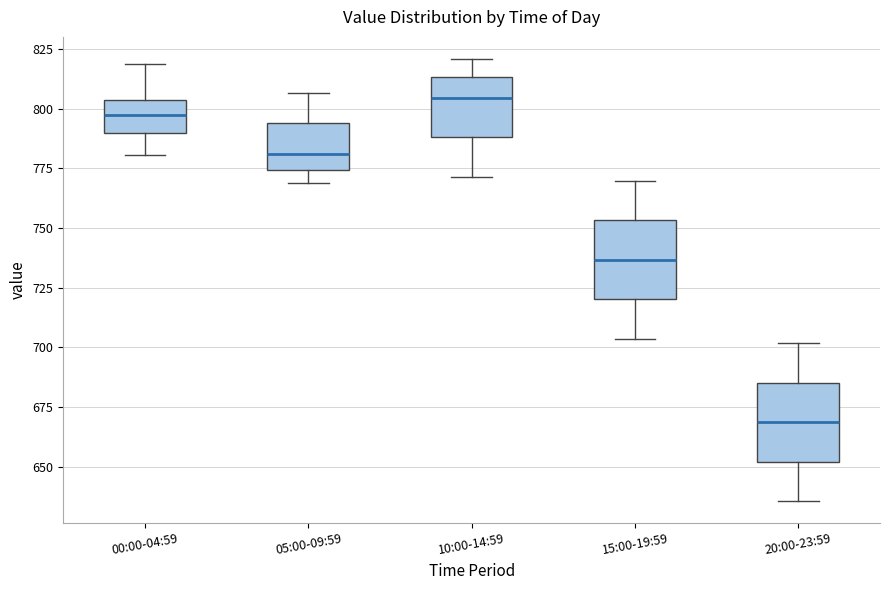

Reading left to right, transcribe this box plot: for each box, give where its median line is, the range the box spans, and where its two whiskers end, as read against the y-axis. The values are not printed on the chart, so give them approximately, as read against the axis.

00:00-04:59: median 795, box 790 to 805, whiskers 780 to 820
05:00-09:59: median 780, box 775 to 795, whiskers 770 to 805
10:00-14:59: median 805, box 790 to 815, whiskers 770 to 820
15:00-19:59: median 735, box 720 to 755, whiskers 705 to 770
20:00-23:59: median 670, box 650 to 685, whiskers 635 to 700